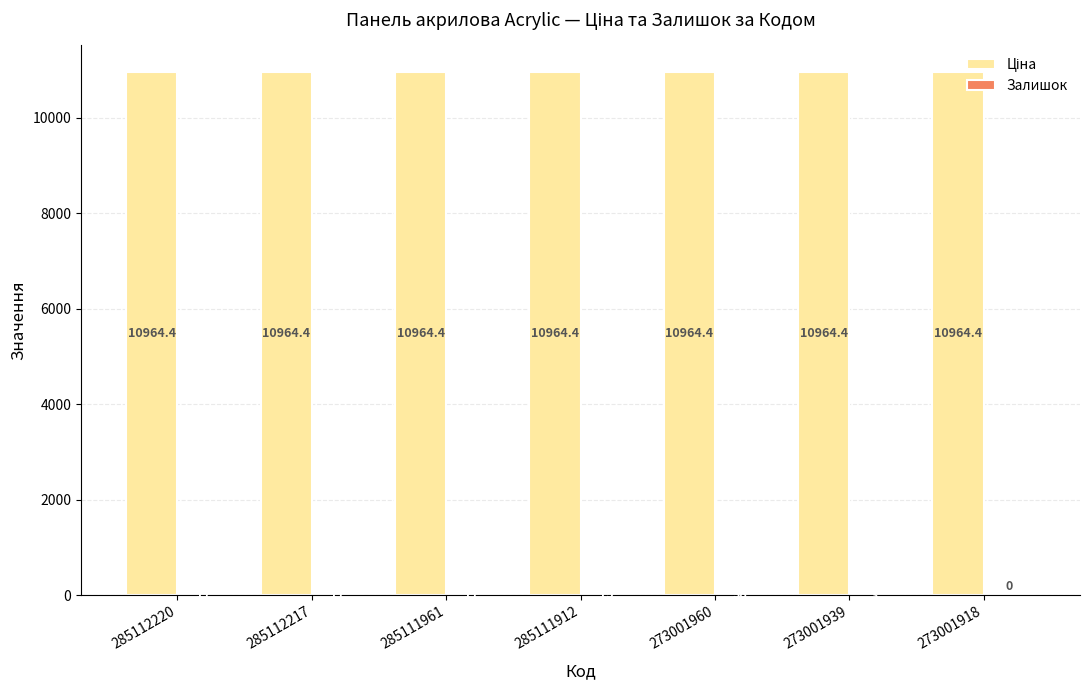

How many groups of bars are there?

7